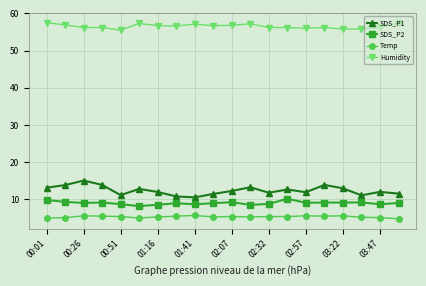

True or false: Temp has more than 1 points higher than both neighbors.

True